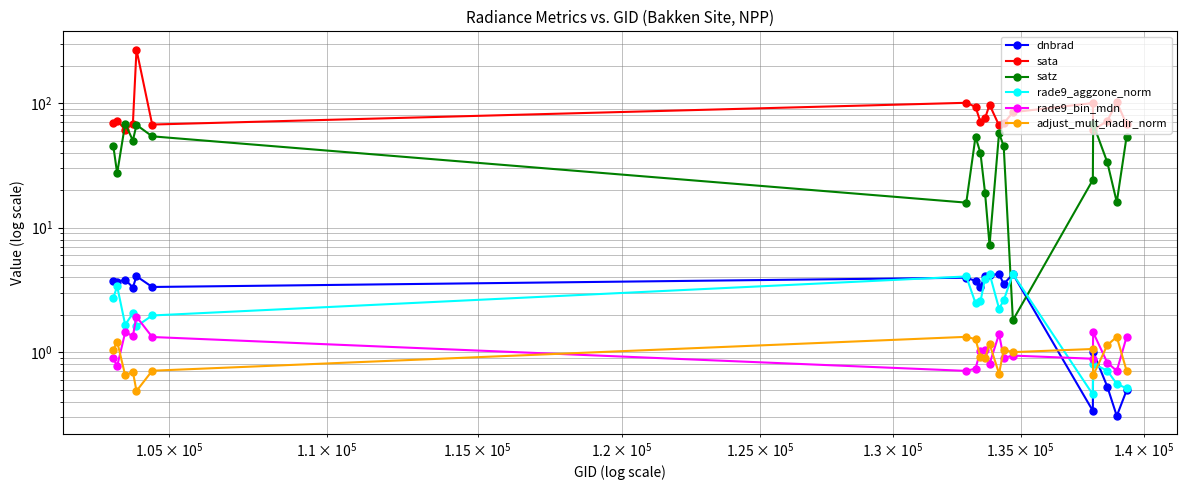

At how many categories does at least one series exceed 215?

1